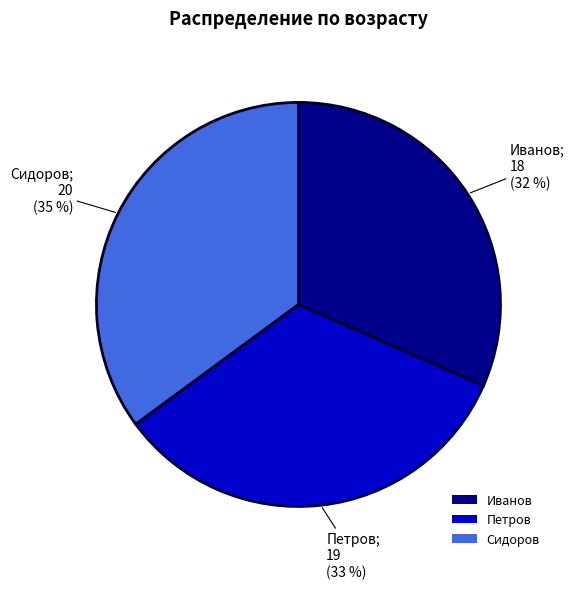

Is it true that Иванов is 32% of the pie?

True